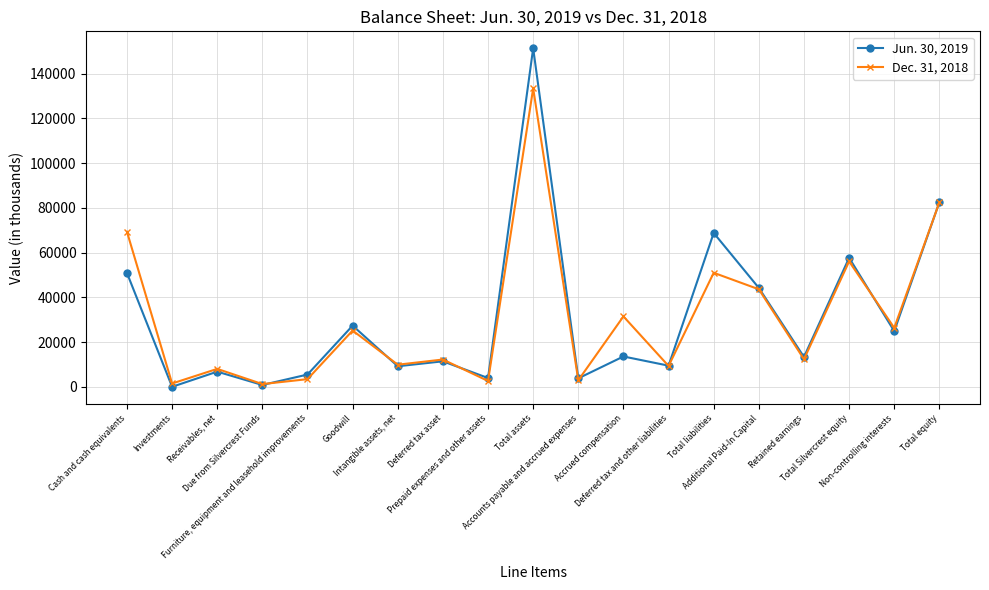

What position from the right is Total equity?

1